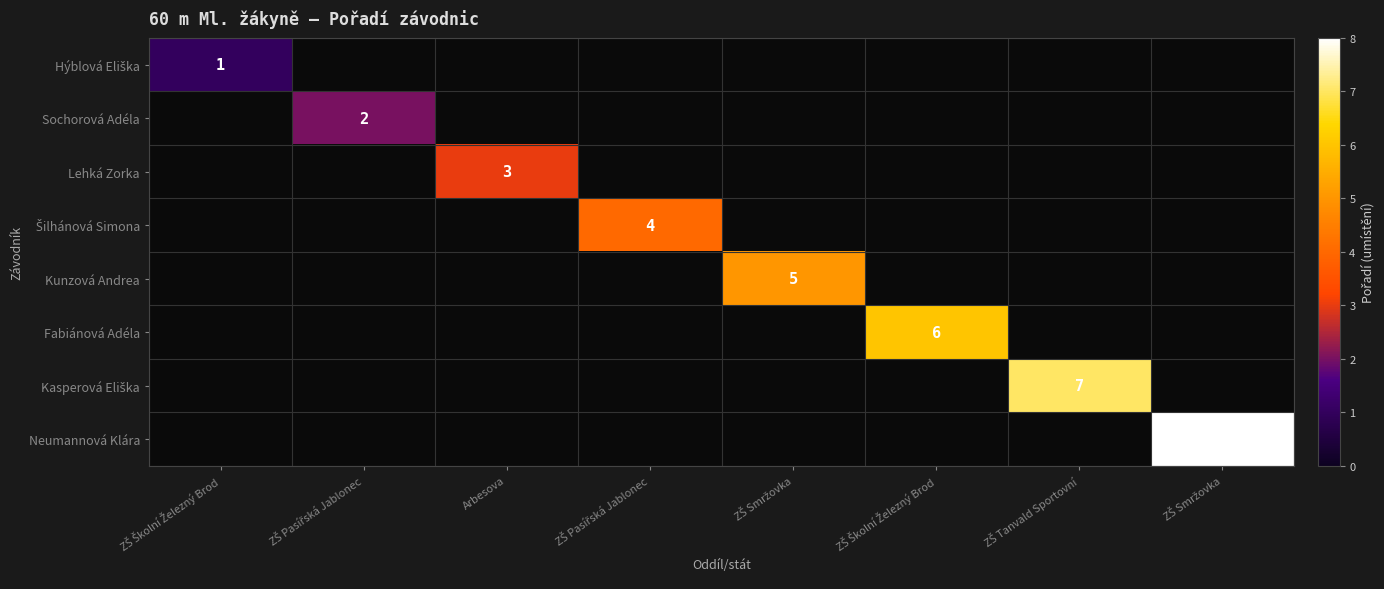

Rank the series by their maximum value, from lowest to highest.

Hýblová Eliška, Sochorová Adéla, Lehká Zorka, Šilhánová Simona, Kunzová Andrea, Fabiánová Adéla, Kasperová Eliška, Neumannová Klára